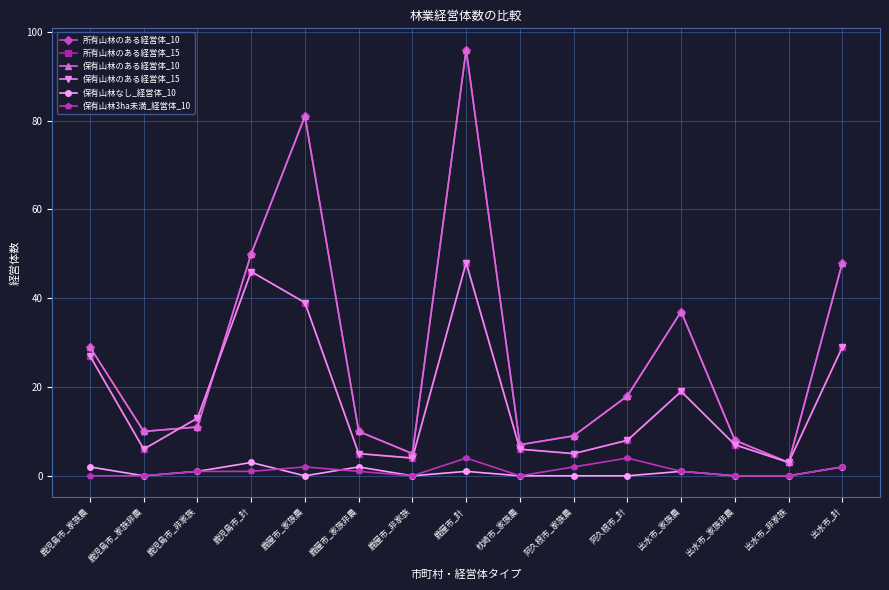

What is the label of the 6th point from the right?

阿久根市_家族農